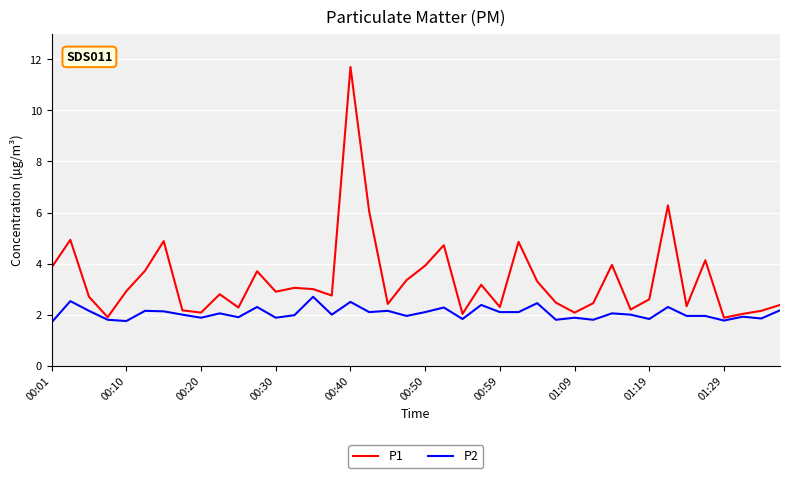

Which series has the widest spread of values?

P1